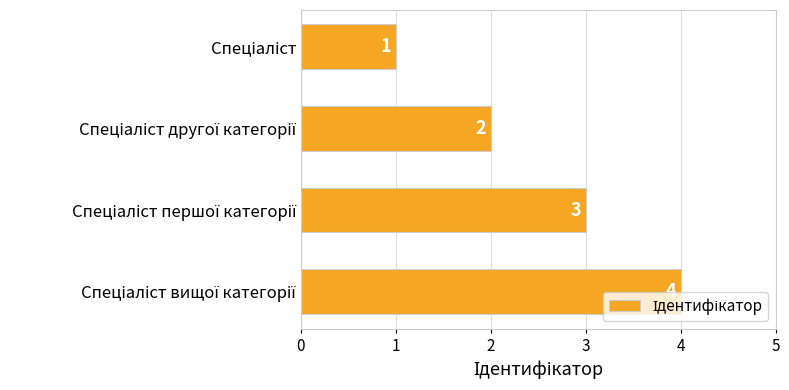

What is the maximum value shown in the chart?

4